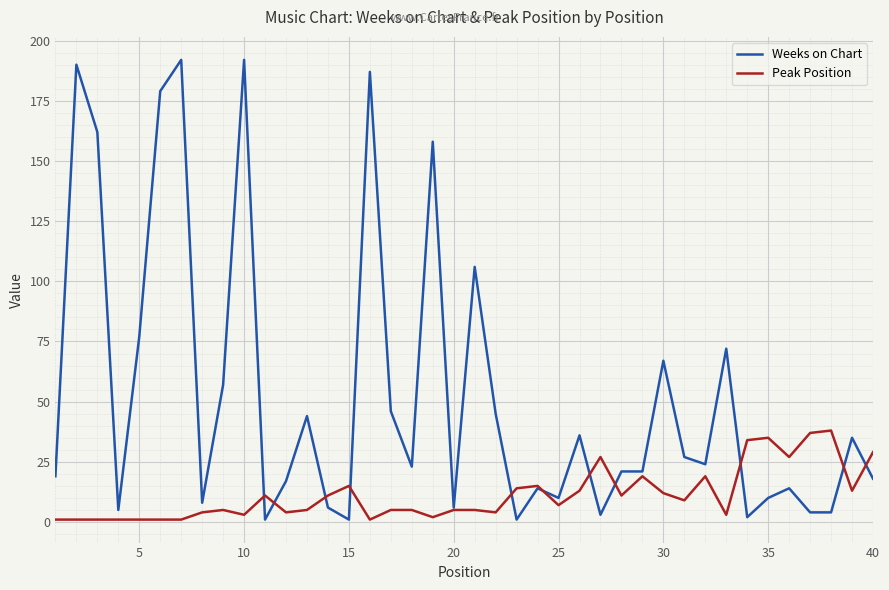

What are all the series names shown in the legend?

Weeks on Chart, Peak Position